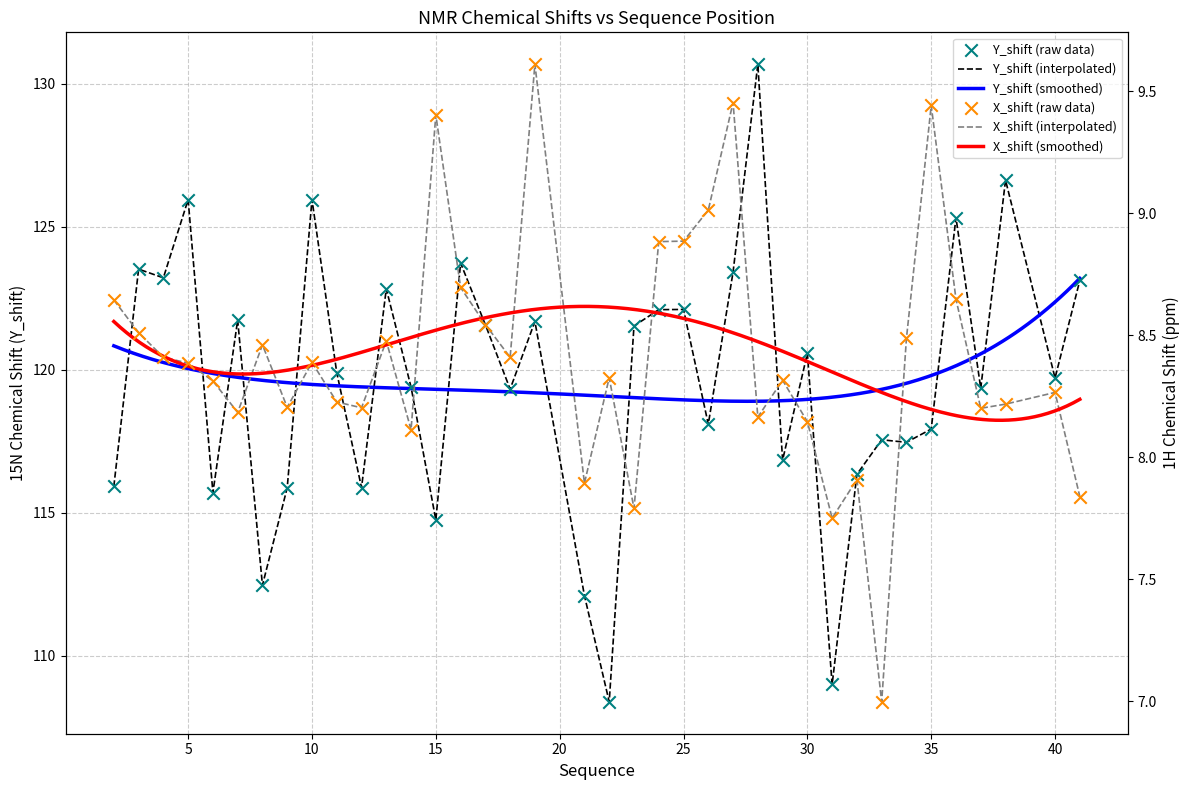

Which series has the largest total across all categories?

Y_shift